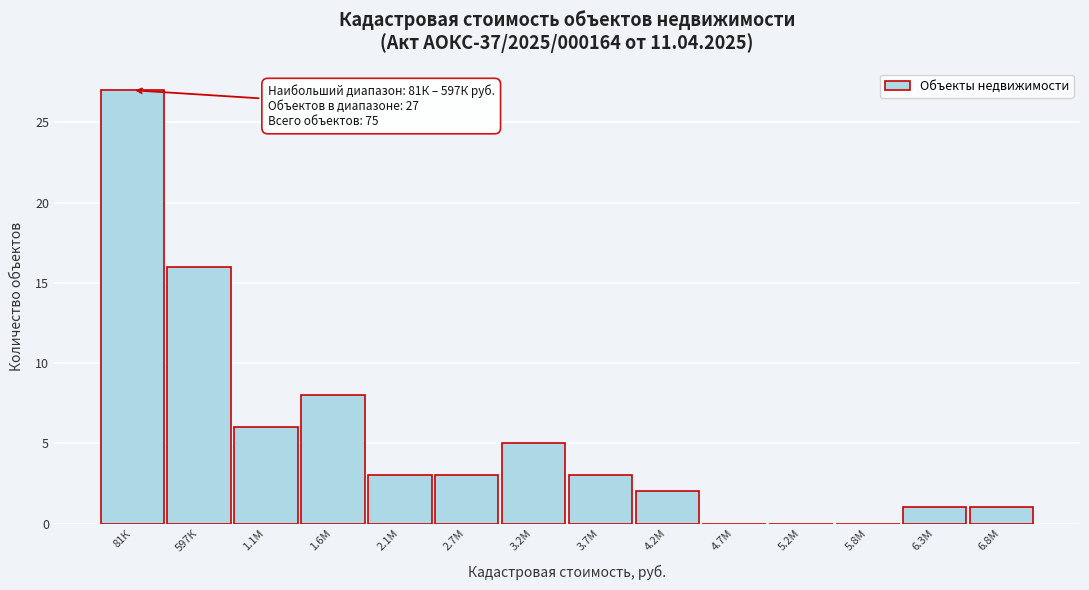

Reading left to right, list all the values displayed in this chart.

81К=27	597К=16	1.1М=6	1.6М=8	2.1М=3	2.7М=3	3.2М=5	3.7М=3	4.2М=2	4.7М=0	5.2М=0	5.8М=0	6.3М=1	6.8М=1